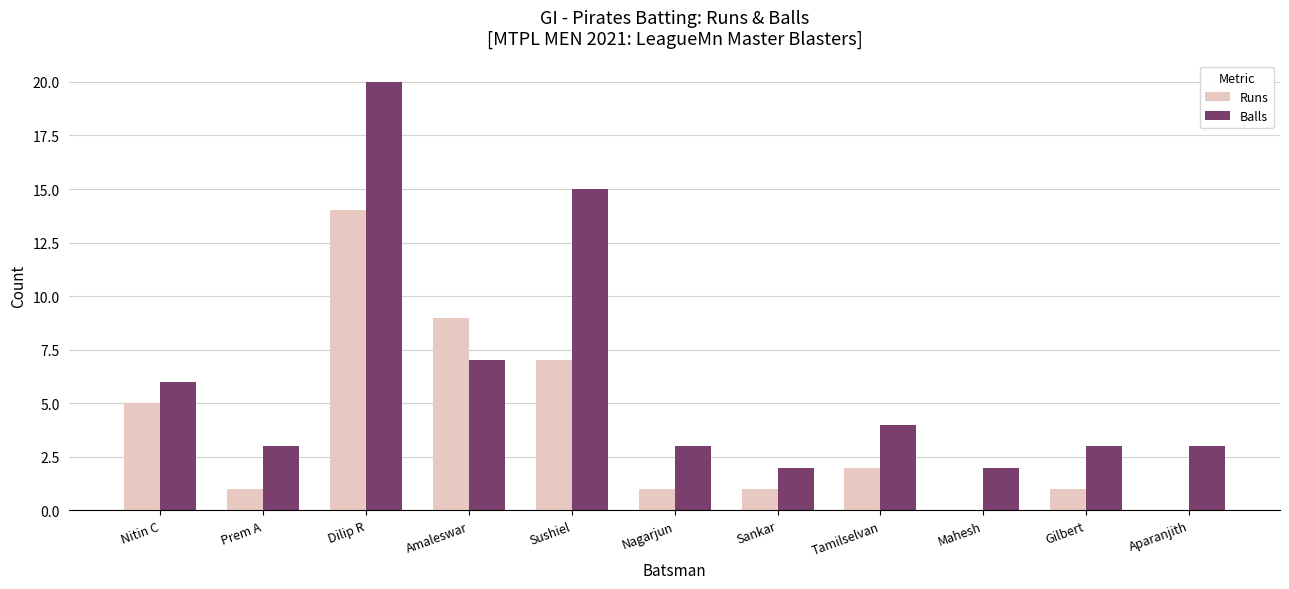

The value of Balls at Amaleswar is 2. True or false?

False